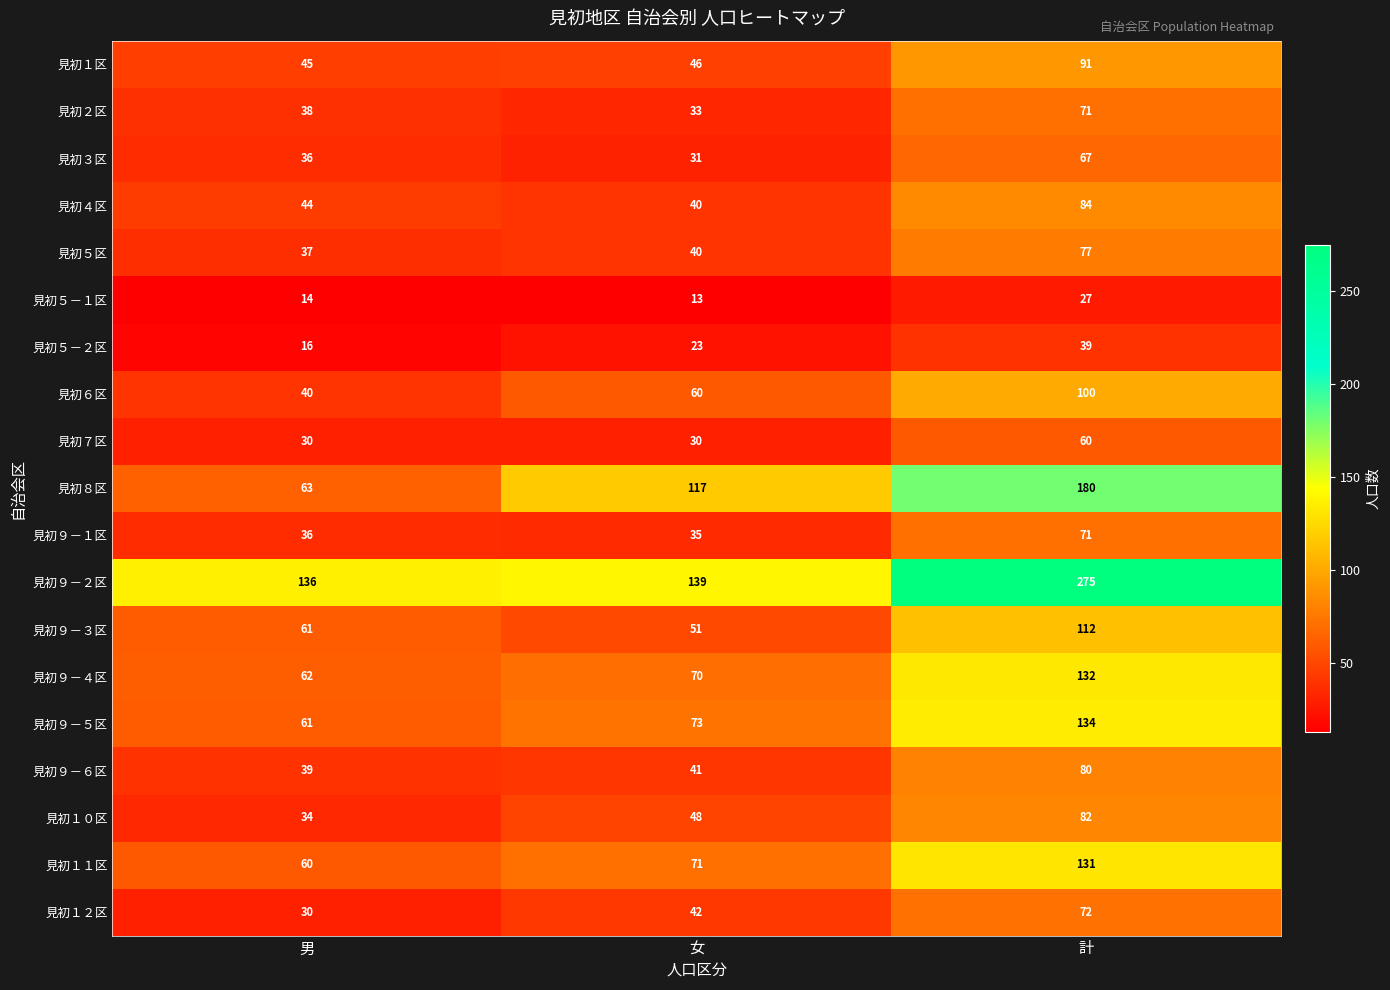

How many series are shown in this chart?

19